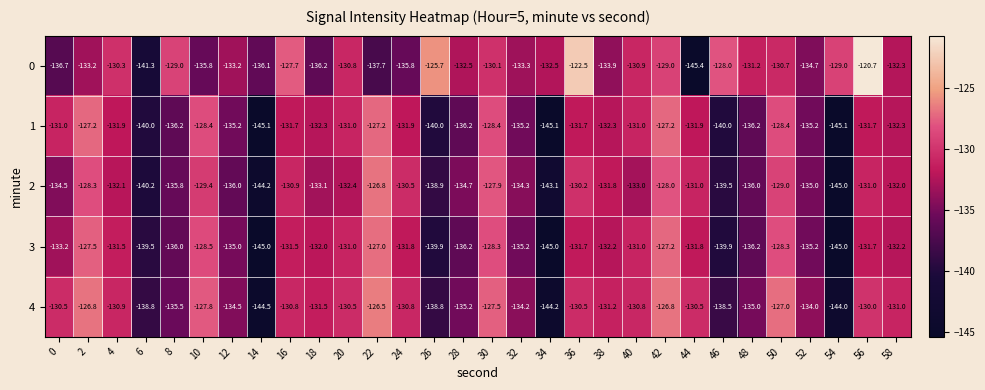

At which category does the chart reach its peak across all series?

56